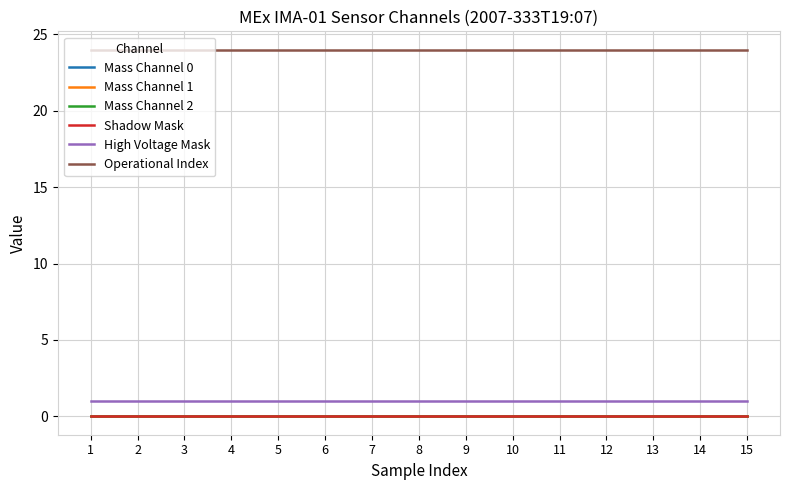

What are all the series names shown in the legend?

Mass Channel 0, Mass Channel 1, Mass Channel 2, Shadow Mask, High Voltage Mask, Operational Index